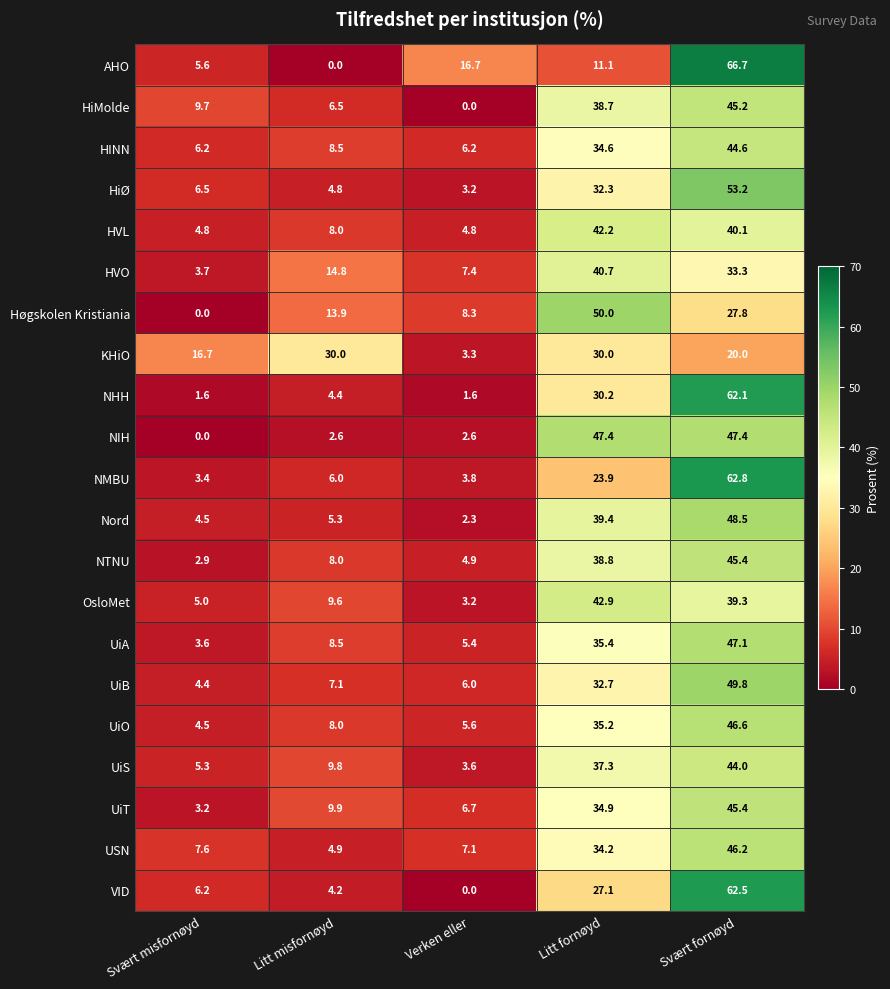

Is the value of HVO at Verken eller greater than the value of Høgskolen Kristiania at Verken eller?

No